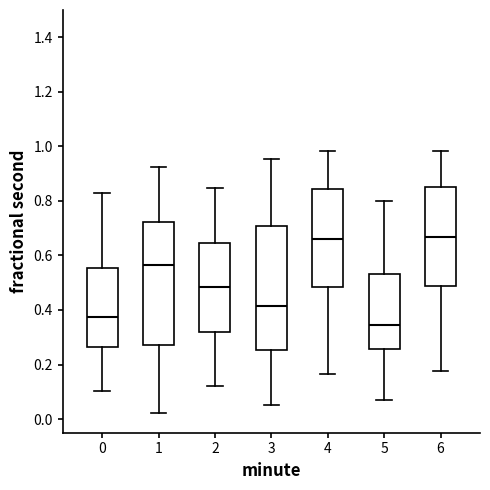

Reading left to right, transcribe this box plot: for each box, give where its median line is, the range the box spans, and where its two whiskers end, as read against the y-axis. The values are not printed on the chart, so give them approximately, as read against the axis.

0: median 0.38, box 0.26 to 0.56, whiskers 0.10 to 0.82
1: median 0.56, box 0.28 to 0.72, whiskers 0.02 to 0.92
2: median 0.48, box 0.32 to 0.64, whiskers 0.12 to 0.84
3: median 0.42, box 0.26 to 0.70, whiskers 0.06 to 0.96
4: median 0.66, box 0.48 to 0.84, whiskers 0.16 to 0.98
5: median 0.34, box 0.26 to 0.54, whiskers 0.06 to 0.80
6: median 0.66, box 0.48 to 0.86, whiskers 0.18 to 0.98